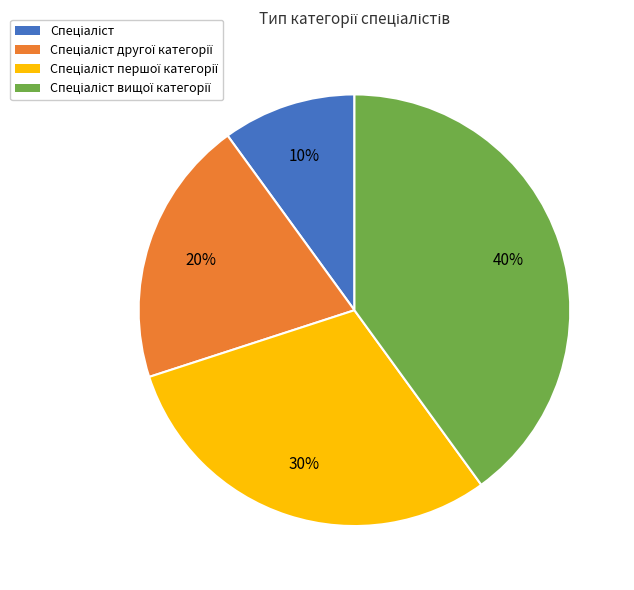

To the nearest percent, what is the difference between the largest and smallest slice percentages?

30%